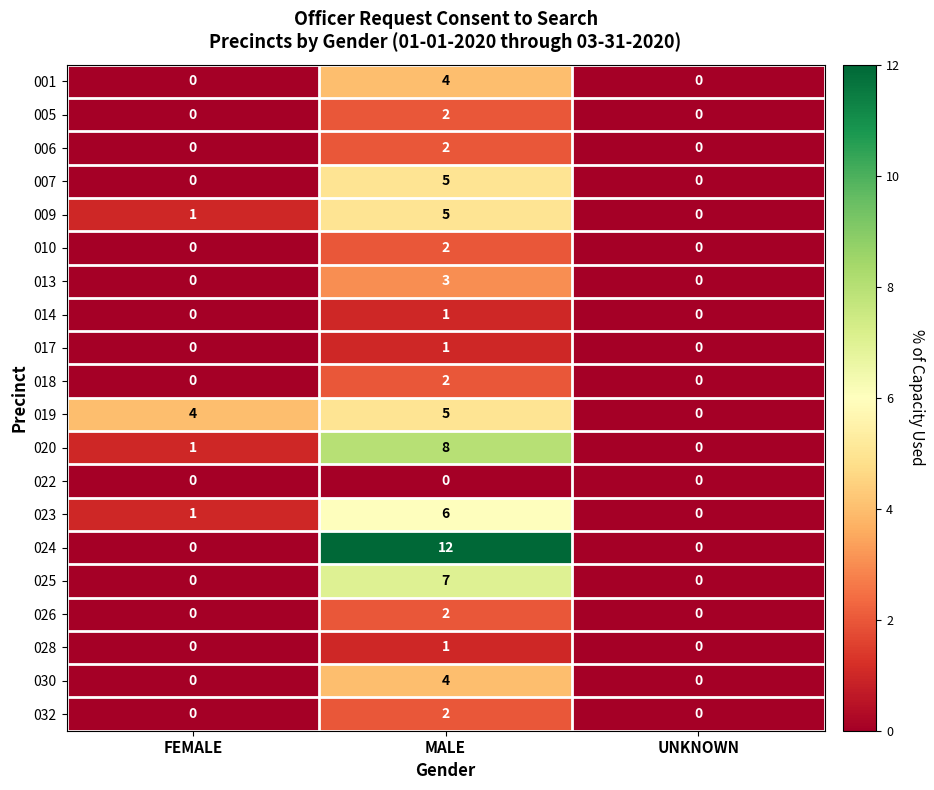

At which category is the sum across all series the highest?

MALE